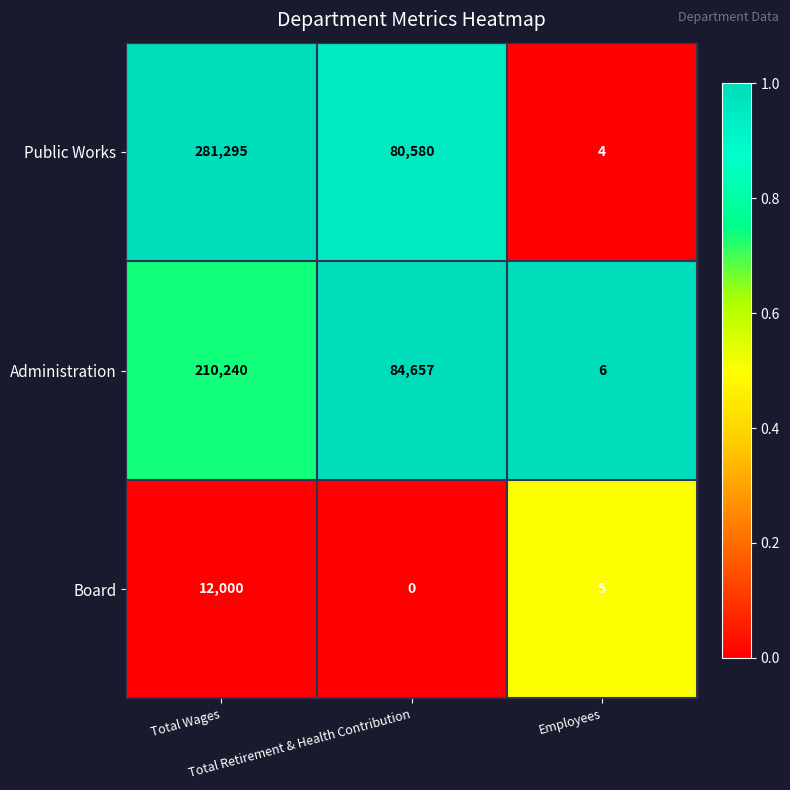

Rank the series by their average value, from highest to lowest.

Public Works, Administration, Board